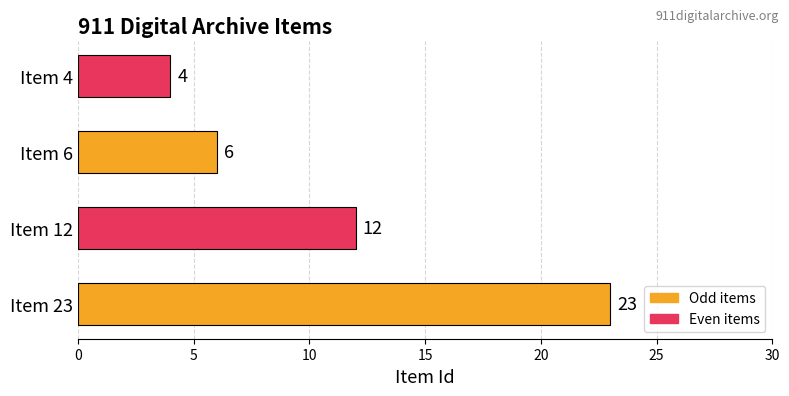

How many bars are there in total?

4